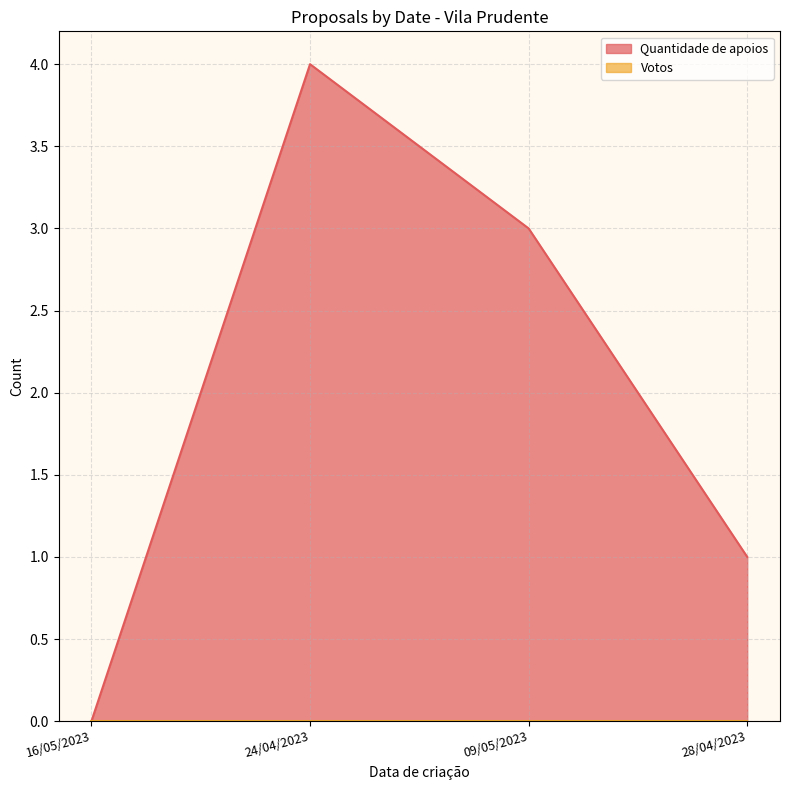

How many values exceed 3?

1